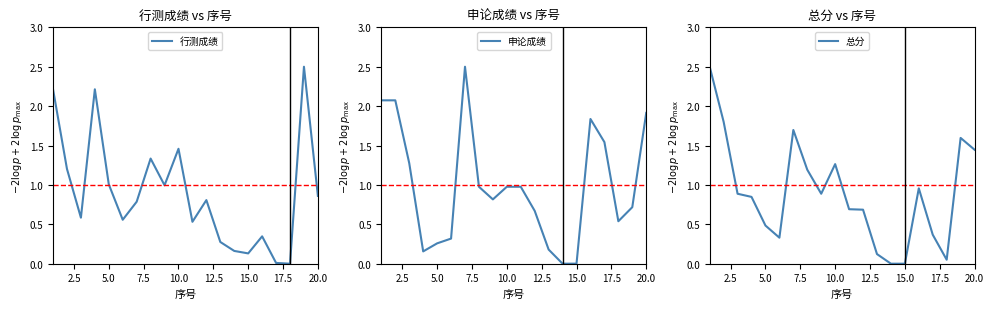

The value of 行测成绩 at 5.0 is 1.0. True or false?

True